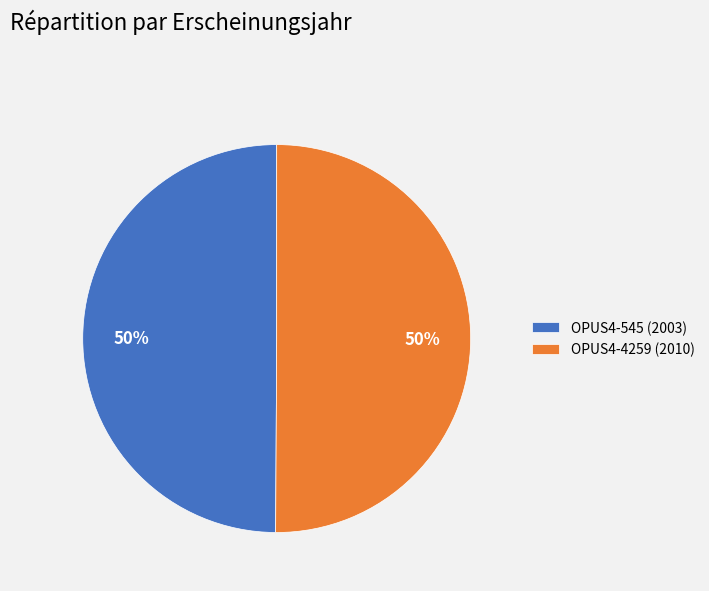

What percentage is the OPUS4-545 slice, to the nearest percent?

50%